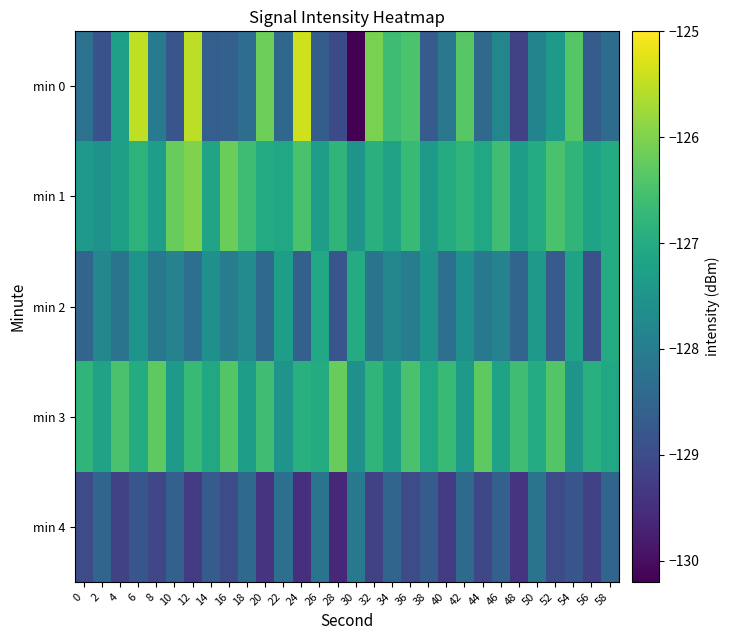

At which category does the chart reach its minimum across all series?

30